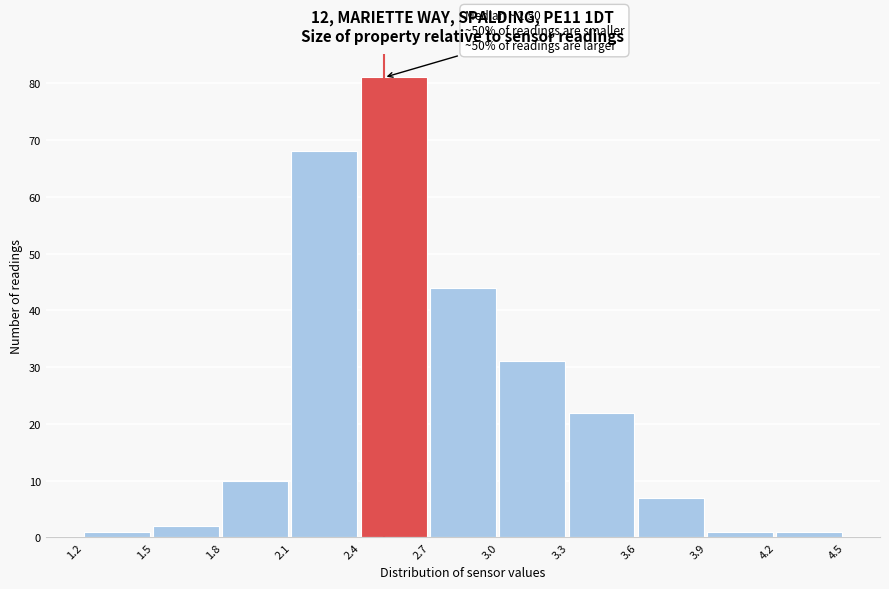

Which range on the x-axis has the tallest bar?

2.4 to 2.7